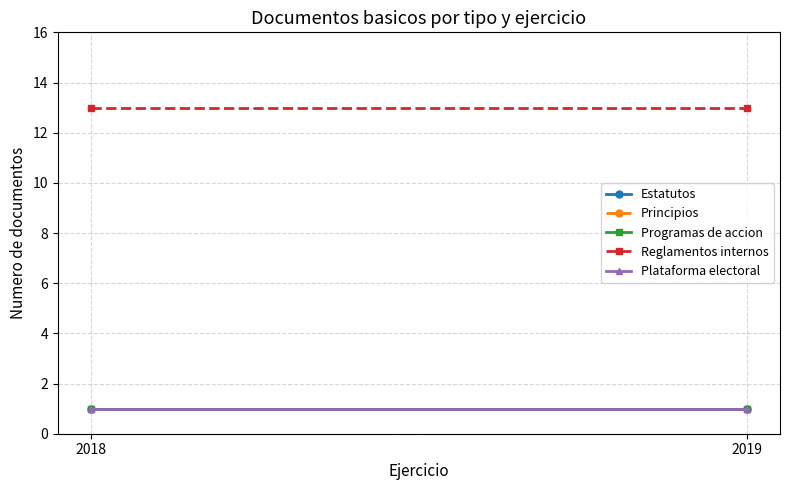

List the labels in order of Plataforma electoral value, smallest first.

2018, 2019